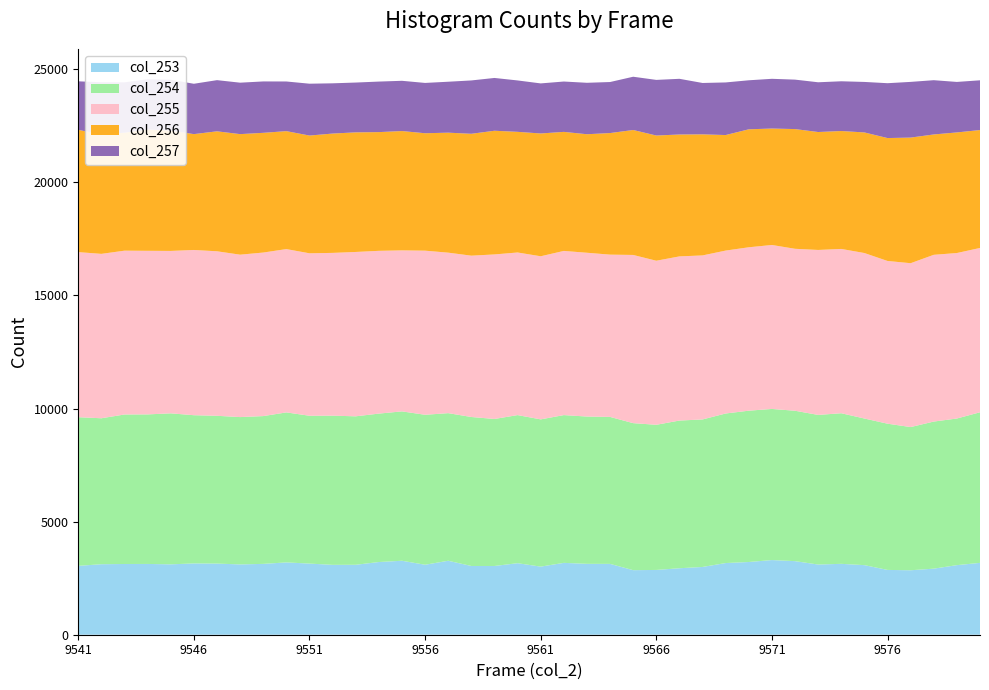

Reading right to left, transcribe all the data shown in this chart.

col_253: 9580=3177	9579=3076	9578=2921	9577=2850	9576=2865	9575=3076	9574=3134	9573=3103	9572=3253	9571=3301	9570=3215	9569=3169	9568=2996	9567=2939	9566=2864	9565=2854	9564=3132	9563=3134	9562=3177	9561=3011	9560=3162	9559=3039	9558=3039	9557=3270	9556=3094	9555=3270	9554=3214	9553=3092	9552=3089	9551=3145	9550=3197	9549=3132	9548=3108	9547=3145	9546=3152	9545=3112	9544=3129	9543=3127	9542=3117	9541=3045
col_254: 9580=6658	9579=6483	9578=6503	9577=6331	9576=6465	9575=6483	9574=6658	9573=6615	9572=6649	9571=6681	9570=6690	9569=6612	9568=6522	9567=6530	9566=6417	9565=6500	9564=6498	9563=6512	9562=6533	9561=6510	9560=6548	9559=6500	9558=6587	9557=6526	9556=6630	9555=6604	9554=6562	9553=6564	9552=6596	9551=6536	9550=6632	9549=6534	9548=6514	9547=6534	9546=6553	9545=6675	9544=6612	9543=6610	9542=6453	9541=6572
col_255: 9580=7264	9579=7316	9578=7372	9577=7244	9576=7194	9575=7316	9574=7264	9573=7293	9572=7160	9571=7249	9570=7224	9569=7202	9568=7251	9567=7257	9566=7253	9565=7436	9564=7174	9563=7241	9562=7258	9561=7211	9560=7189	9559=7274	9558=7132	9557=7095	9556=7255	9555=7118	9554=7196	9553=7266	9552=7196	9551=7182	9550=7220	9549=7230	9548=7180	9547=7273	9546=7305	9545=7181	9544=7232	9543=7242	9542=7268	9541=7298
col_256: 9580=5213	9579=5332	9578=5321	9577=5554	9576=5434	9575=5332	9574=5213	9573=5214	9572=5293	9571=5148	9570=5216	9569=5108	9568=5353	9567=5389	9566=5536	9565=5524	9564=5375	9563=5240	9562=5263	9561=5429	9560=5334	9559=5468	9558=5389	9557=5305	9556=5192	9555=5276	9554=5249	9553=5288	9552=5276	9551=5206	9550=5215	9549=5293	9548=5330	9547=5304	9546=5122	9545=5321	9544=5364	9543=5217	9542=5272	9541=5407
col_257: 9580=2199	9579=2232	9578=2399	9577=2462	9576=2425	9575=2232	9574=2199	9573=2199	9572=2186	9571=2198	9570=2167	9569=2326	9568=2271	9567=2462	9566=2459	9565=2355	9564=2256	9563=2274	9562=2226	9561=2213	9560=2272	9559=2334	9558=2358	9557=2252	9556=2224	9555=2221	9554=2234	9553=2202	9552=2221	9551=2292	9550=2195	9549=2272	9548=2274	9547=2262	9546=2226	9545=2245	9544=2220	9543=2225	9542=2314	9541=2144